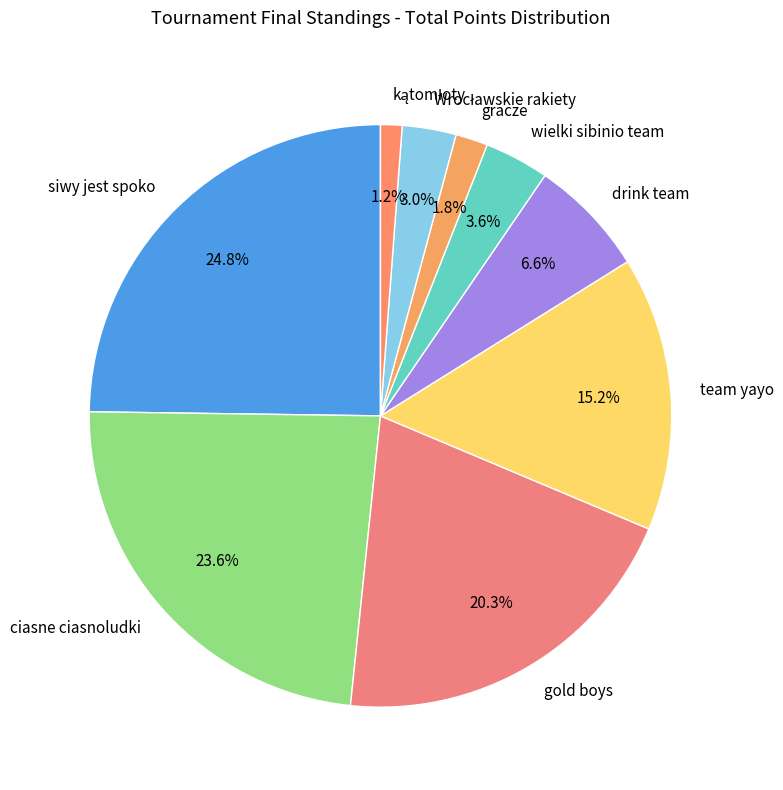

How much of the chart is everything except wielki sibinio team?

96.4%